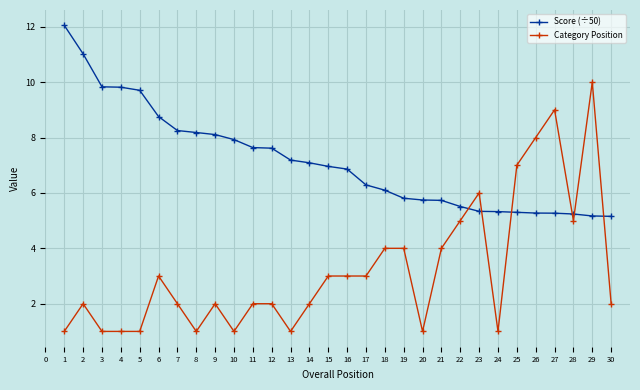

How many lines are shown in the chart?

2